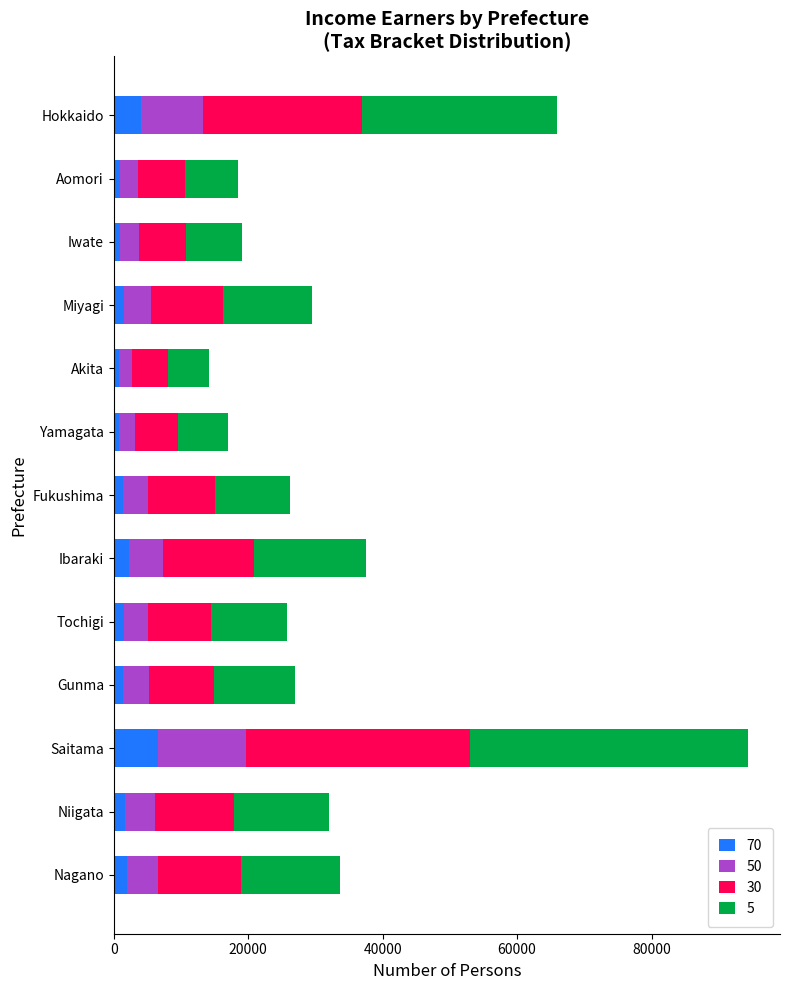

At which category is the sum across all series the highest?

Saitama